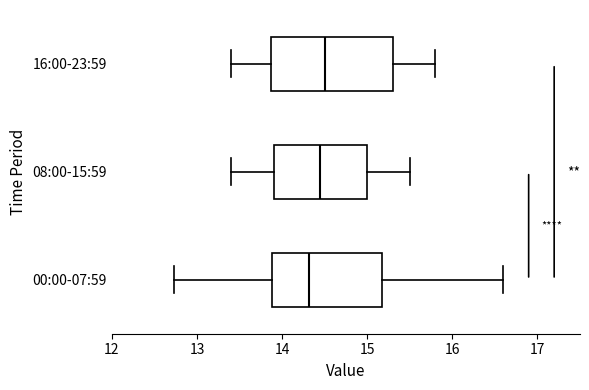

Comparing the boxes themselves (not the whiskers), which one is the widest?

16:00-23:59